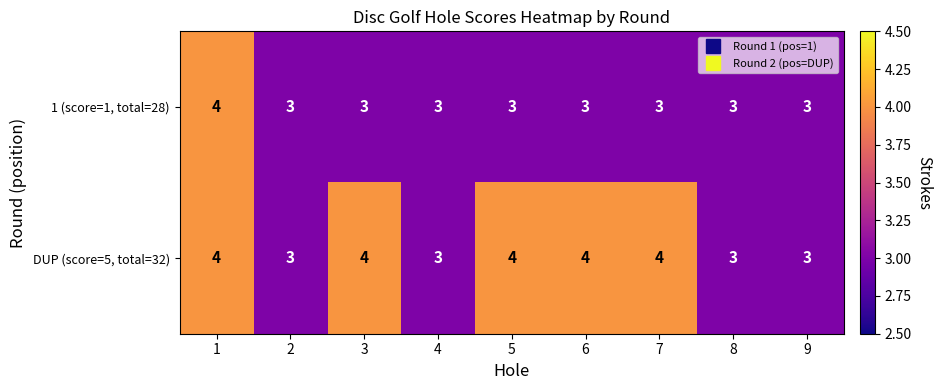

Which series has the largest total across all categories?

DUP (score=5, total=32)